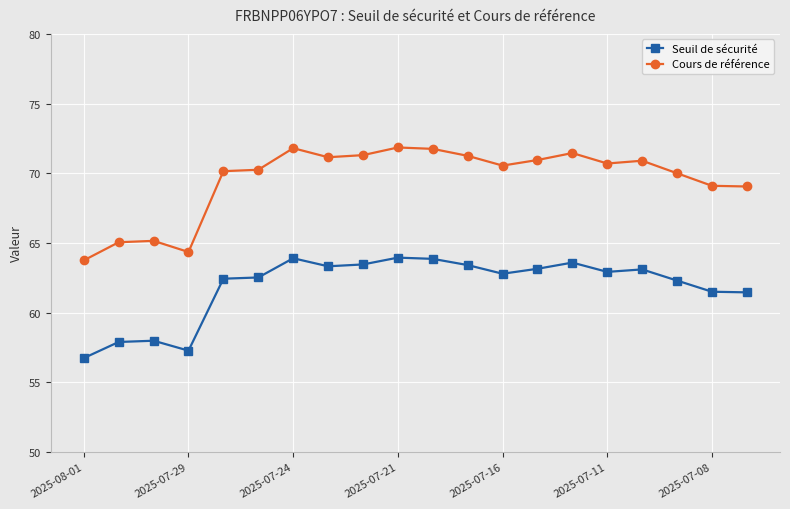

Which series has the widest spread of values?

Cours de référence